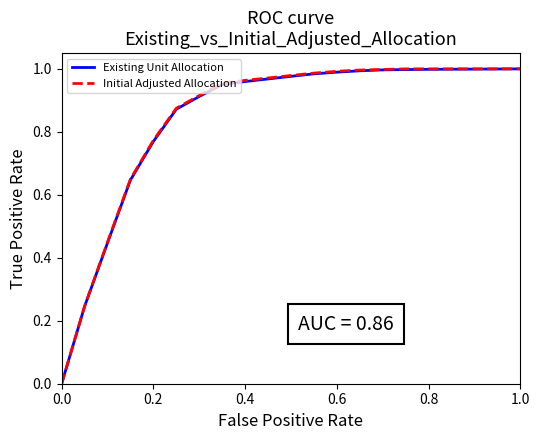

What is the sum of all Initial Adjusted Allocation values?

17.8